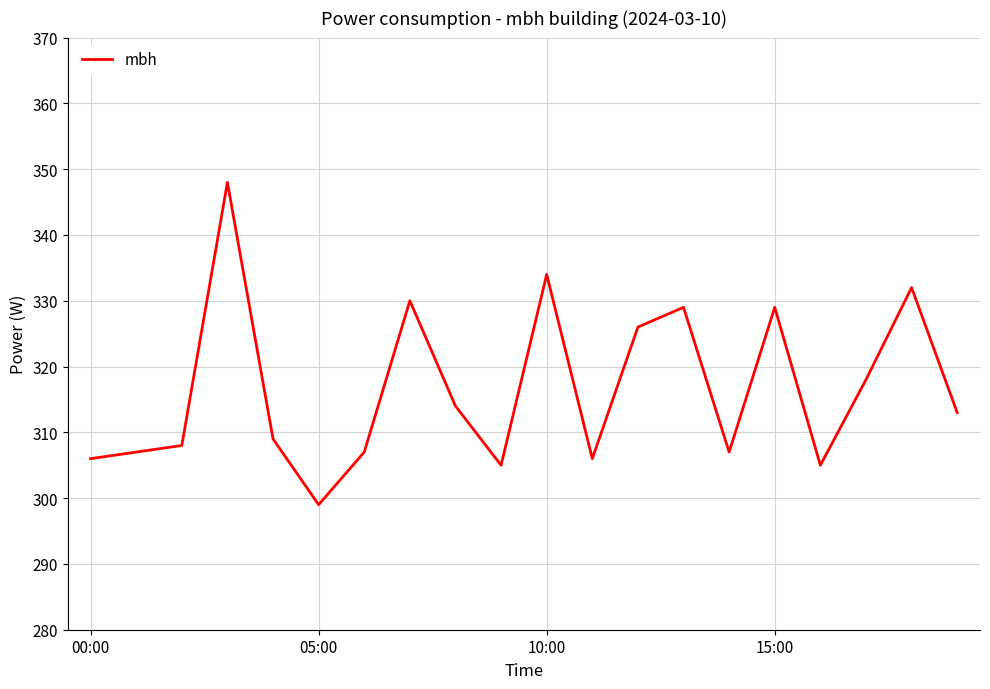

What is the maximum value shown in the chart?

348